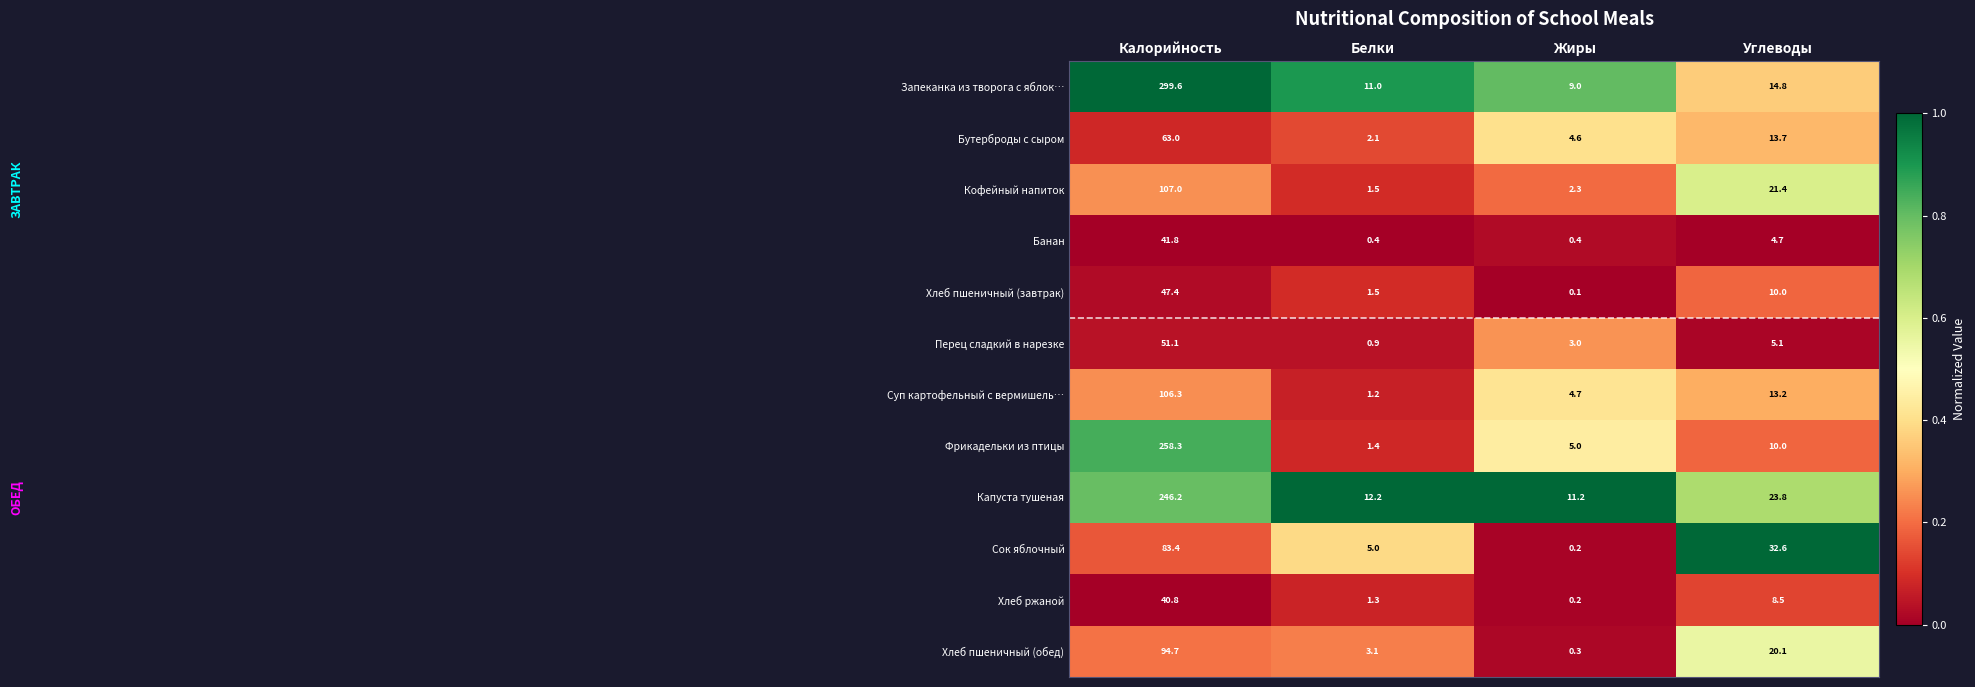

Which label corresponds to the smallest value in the chart?

Жиры